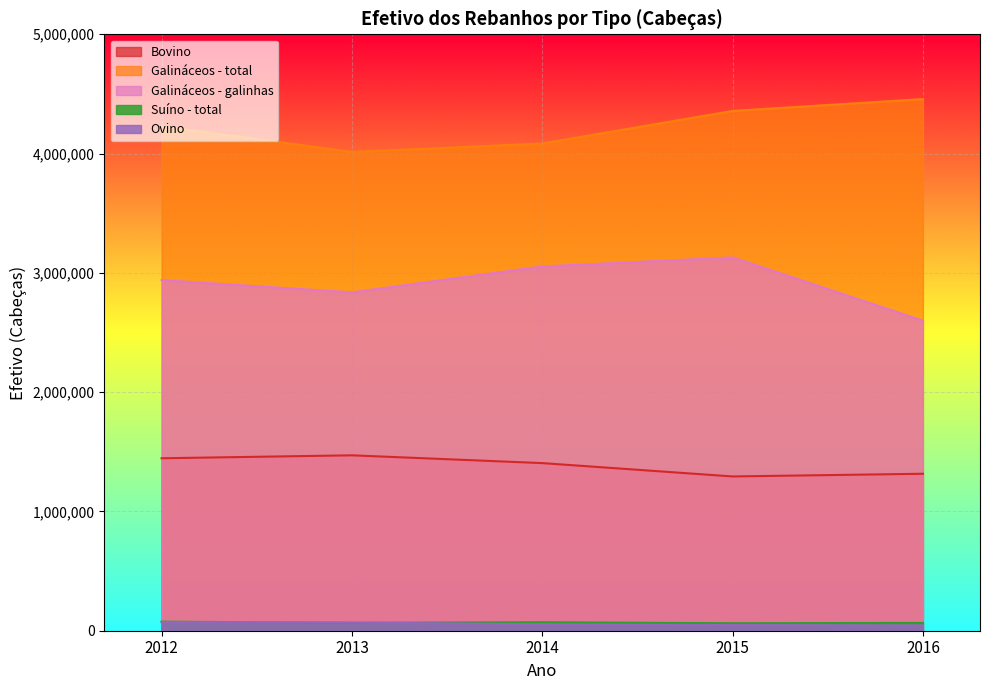

What is the sum of the Galináceos - total values at 2013 and 2012?

8243502